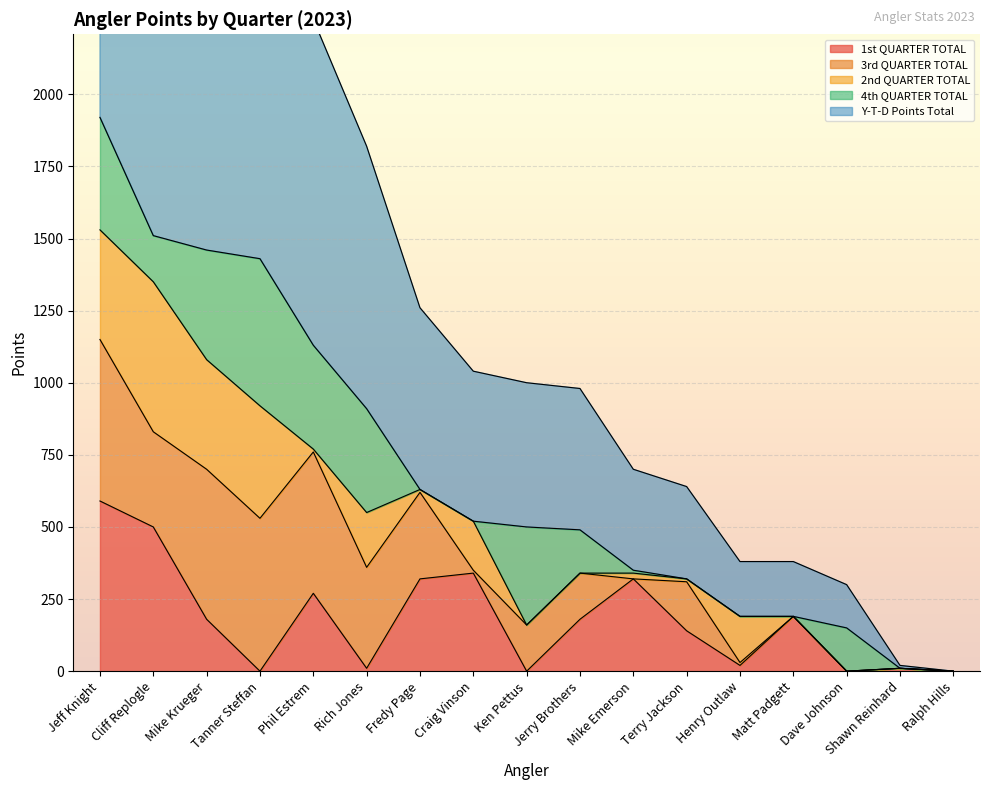

True or false: 1st QUARTER TOTAL and Y-T-D Points Total cross at least once.

False